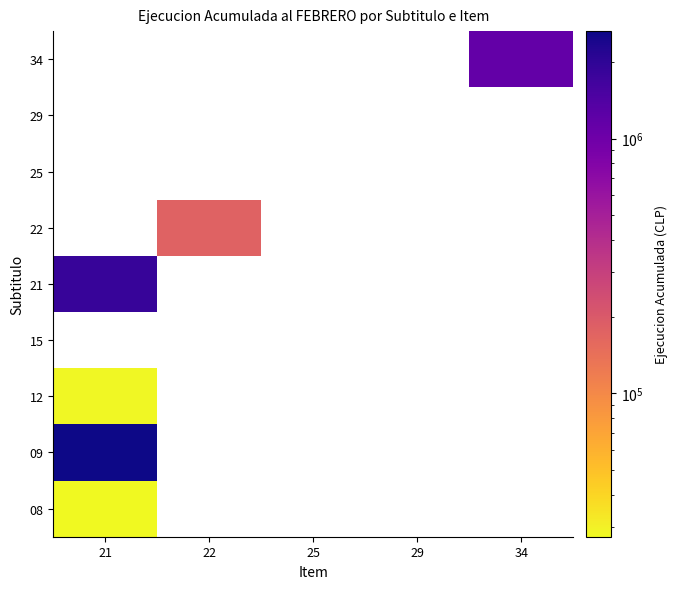

At how many categories does at least one series exceed 1187709?

1